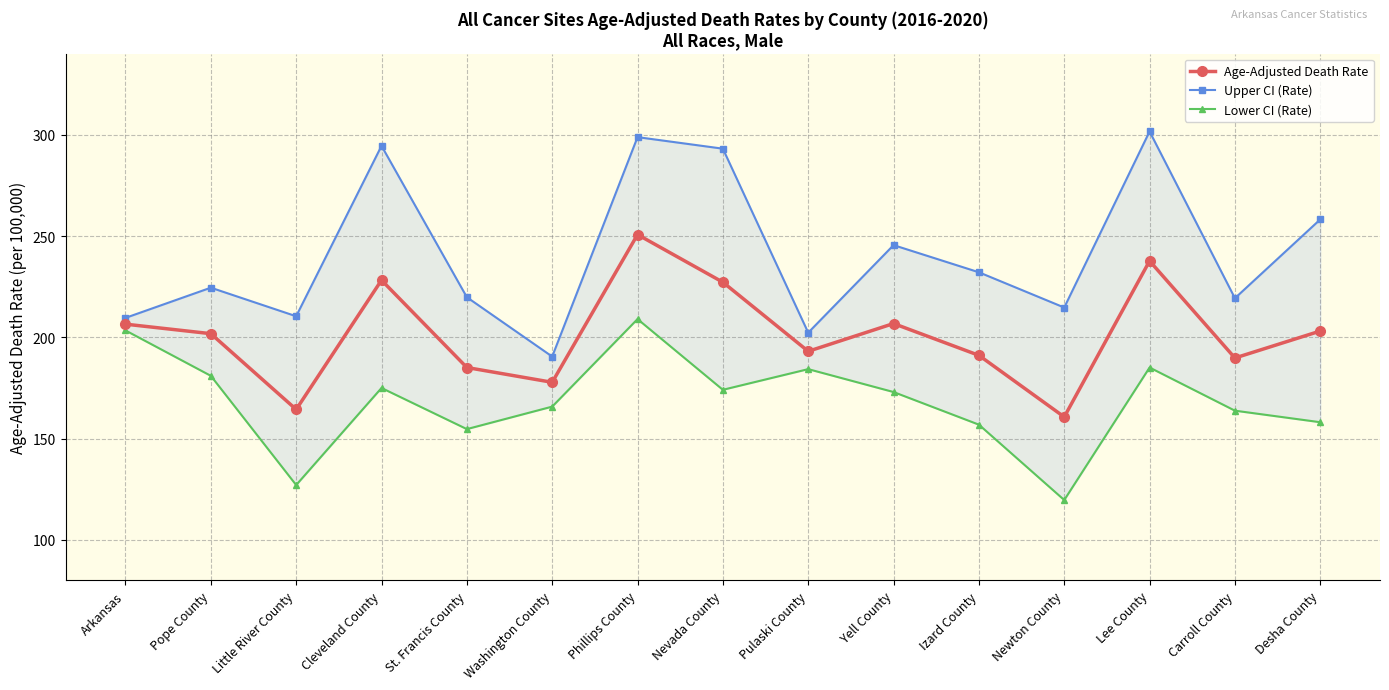

Rank the series at Newton County from highest to lowest value.

Upper CI (Rate), Age-Adjusted Death Rate, Lower CI (Rate)